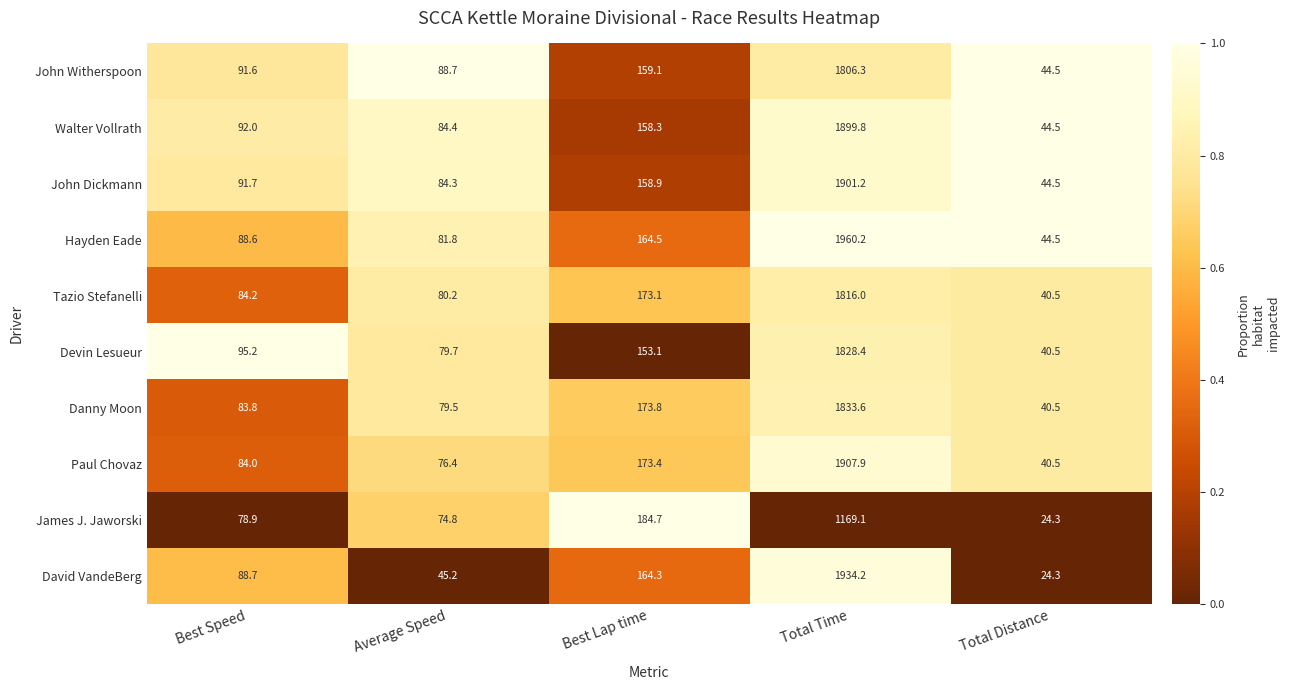

The John Witherspoon series shows 285.3 at Best Lap time. True or false?

False